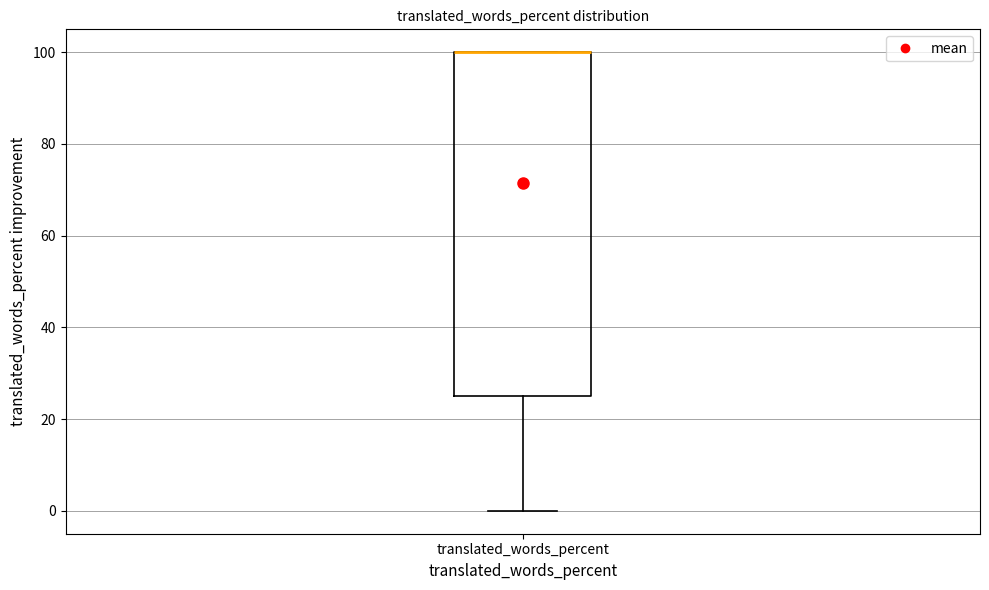

Transcribe this box plot: give where the median line is, the range the box spans, and where the two whiskers end, as read against the y-axis. The values are not printed on the chart, so give them approximately, as read against the axis.

median 100 (drawn on the box's upper edge), box 24 to 100, whiskers 0 to 100